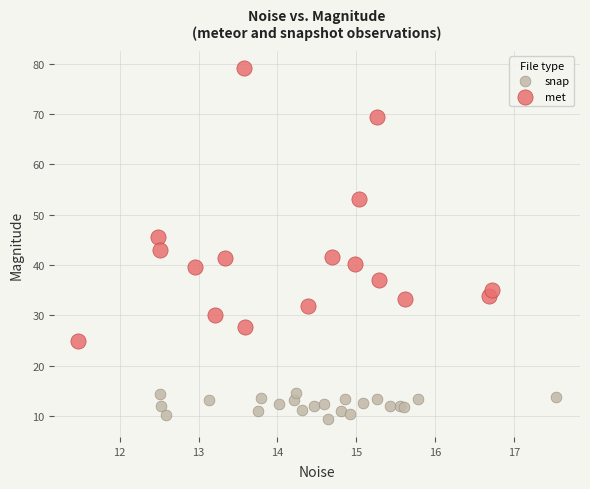

Which series reaches the maximum Y coordinate?

met